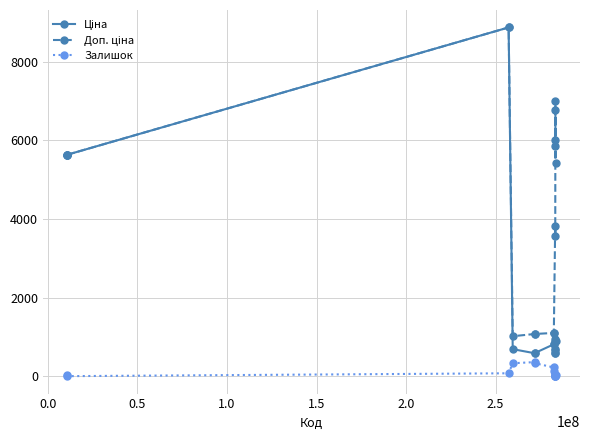

At how many categories does at least one series exceed 2344?

10